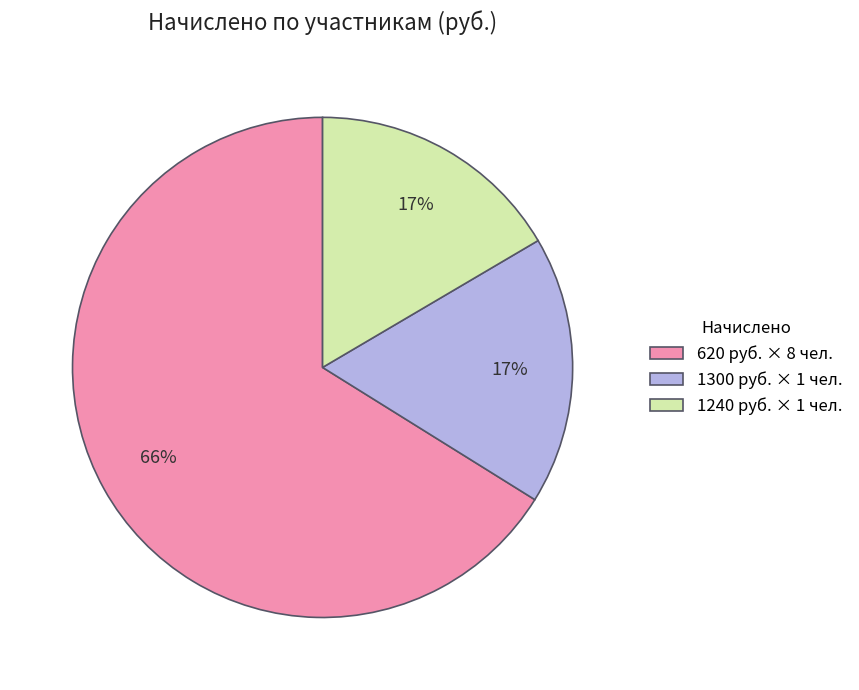

What is the largest slice in the pie chart?

620 руб. × 8 чел.